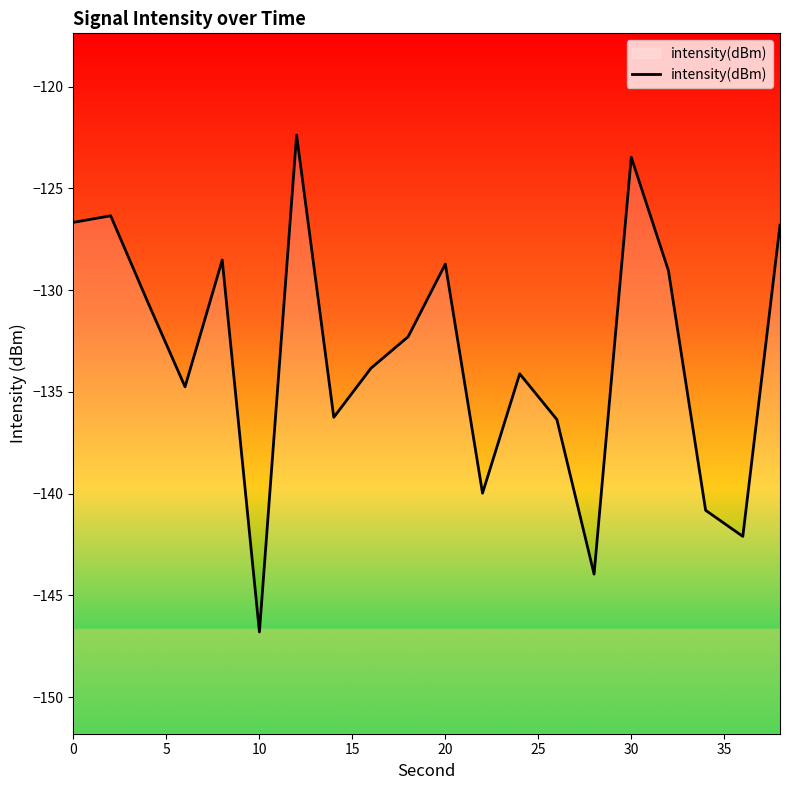

What is the greatest value displayed?

-122.4